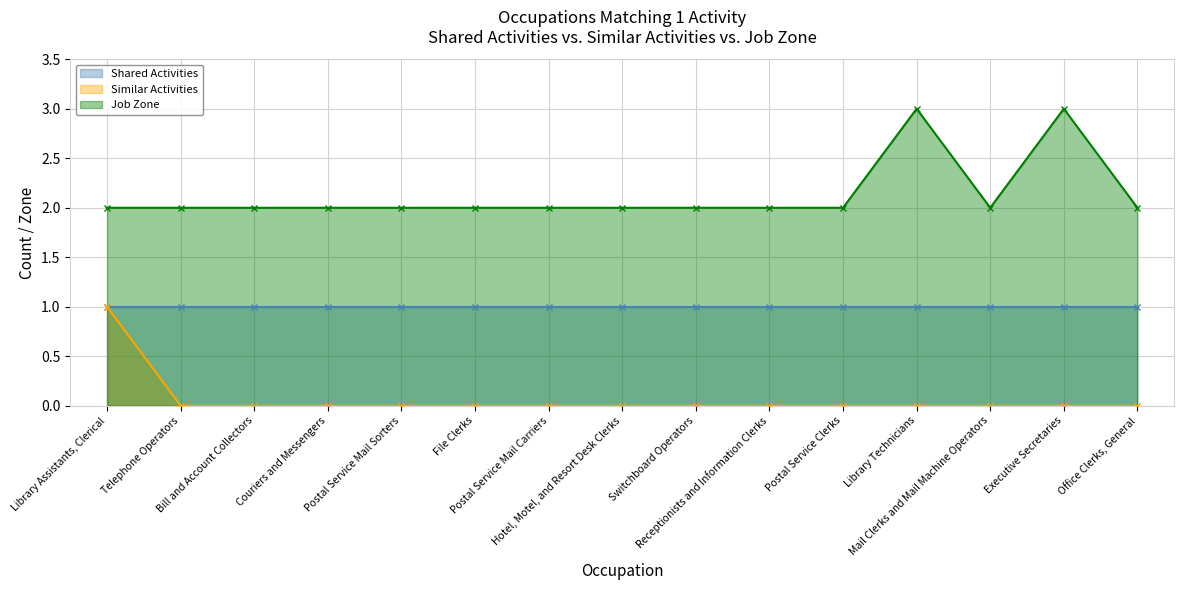

What is the label of the 14th point from the left?

Executive Secretaries